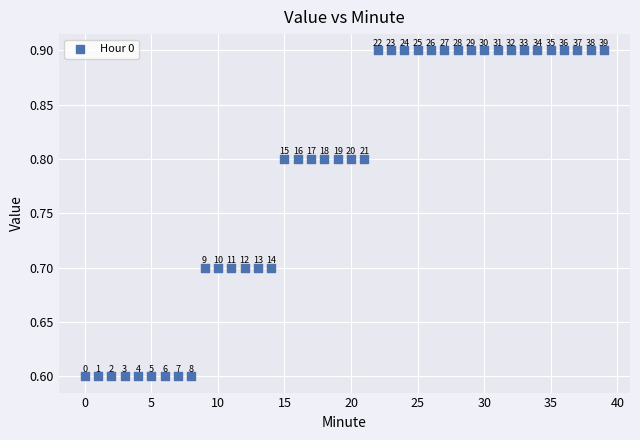

What Y value in the scatter plot is closest to 0?

0.6